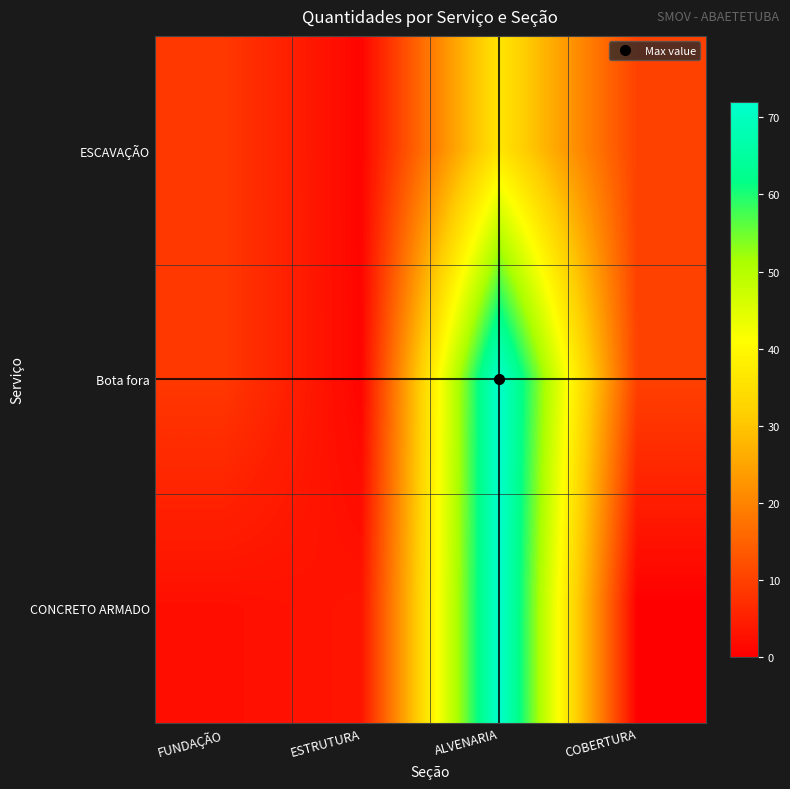

At COBERTURA, list the series in order from largest to smallest.

ESCAVAÇÃO, Bota fora, CONCRETO ARMADO